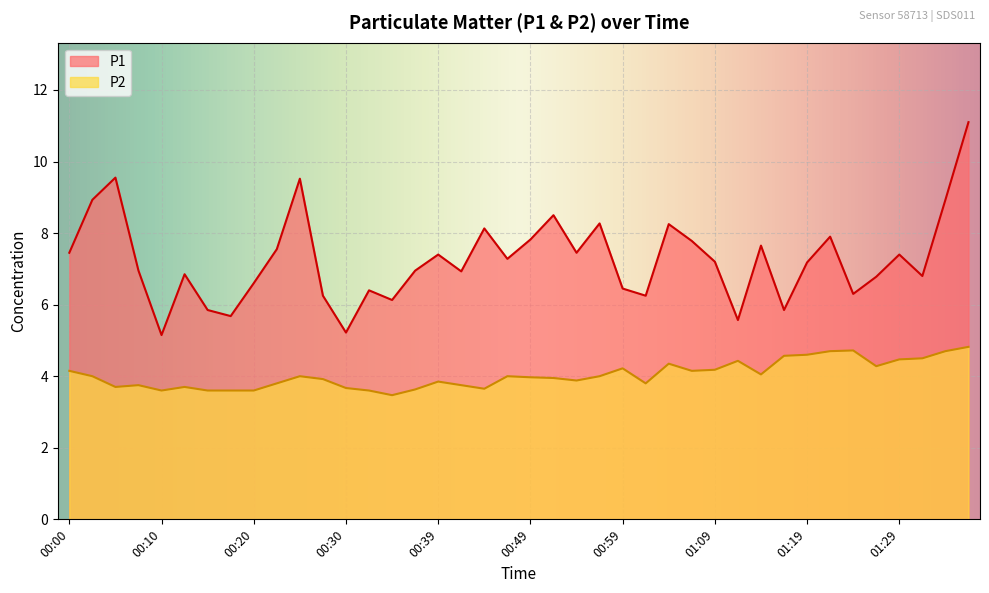

Is the value of P2 at 01:14 greater than the value of P1 at 00:20?

No